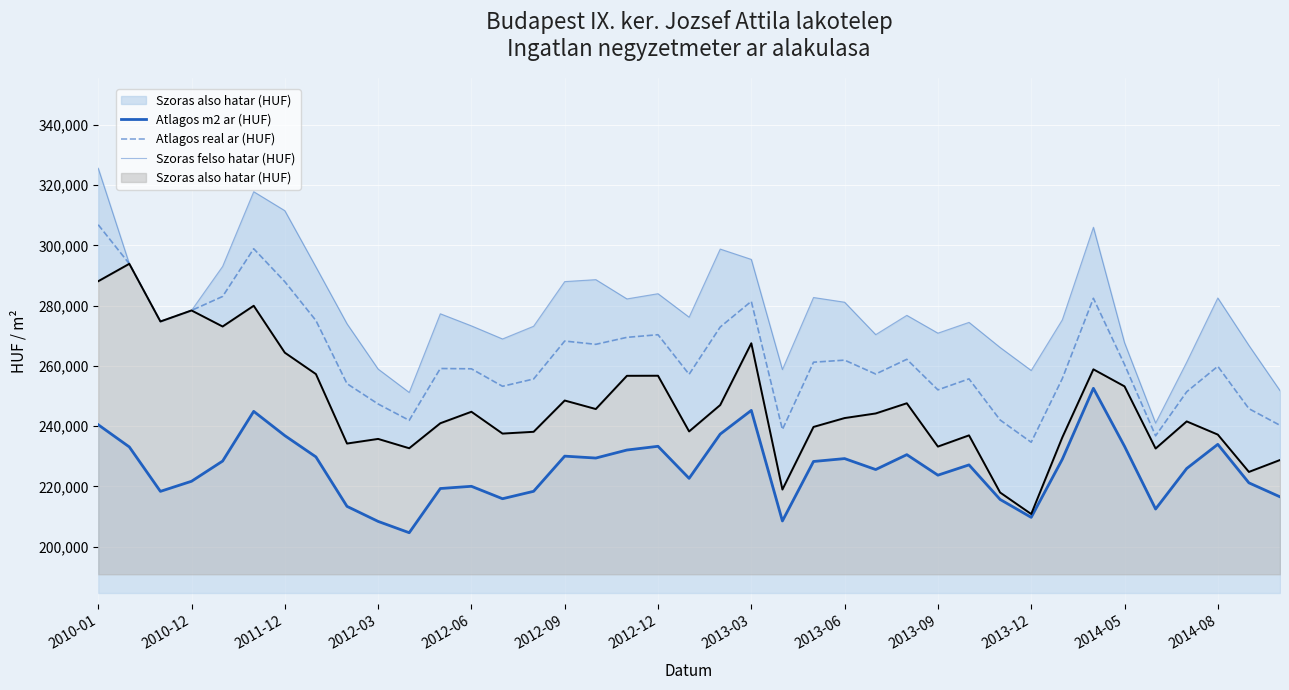

What is the value of the Atlagos real ar (HUF) point at the 32nd from the left?

255784